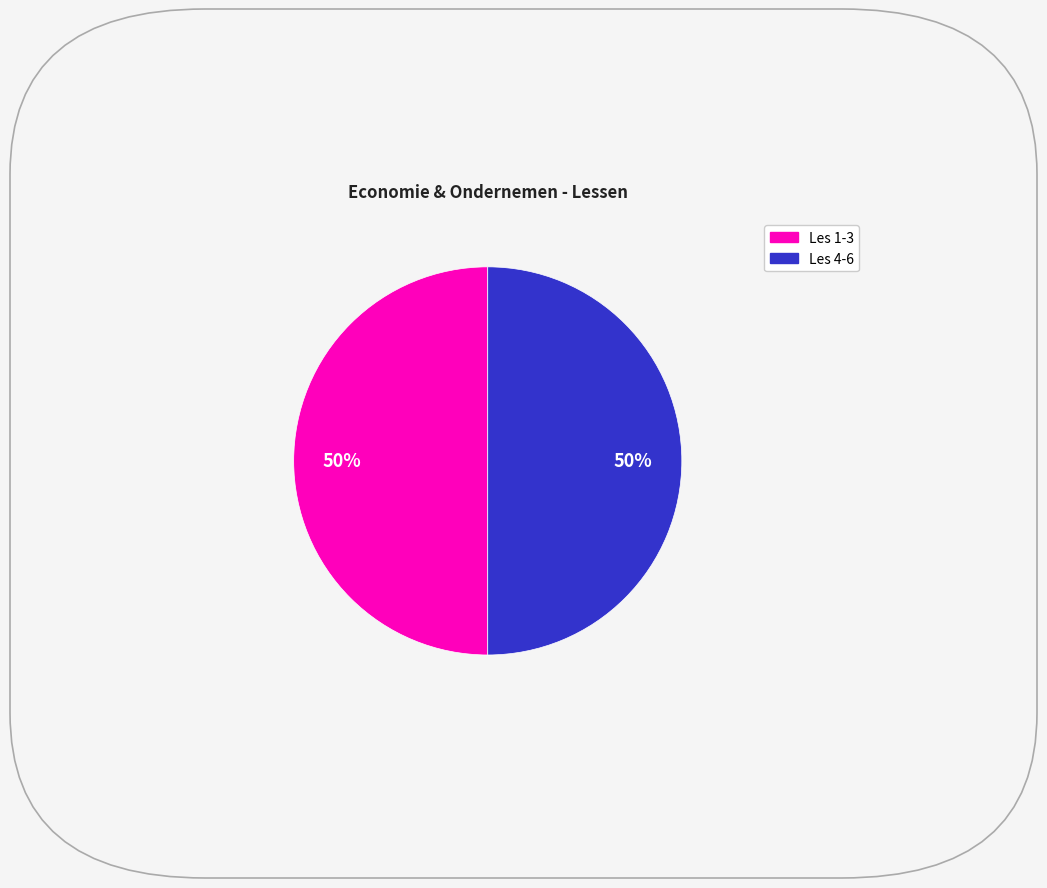

To the nearest percent, what is the average slice percentage?

50%